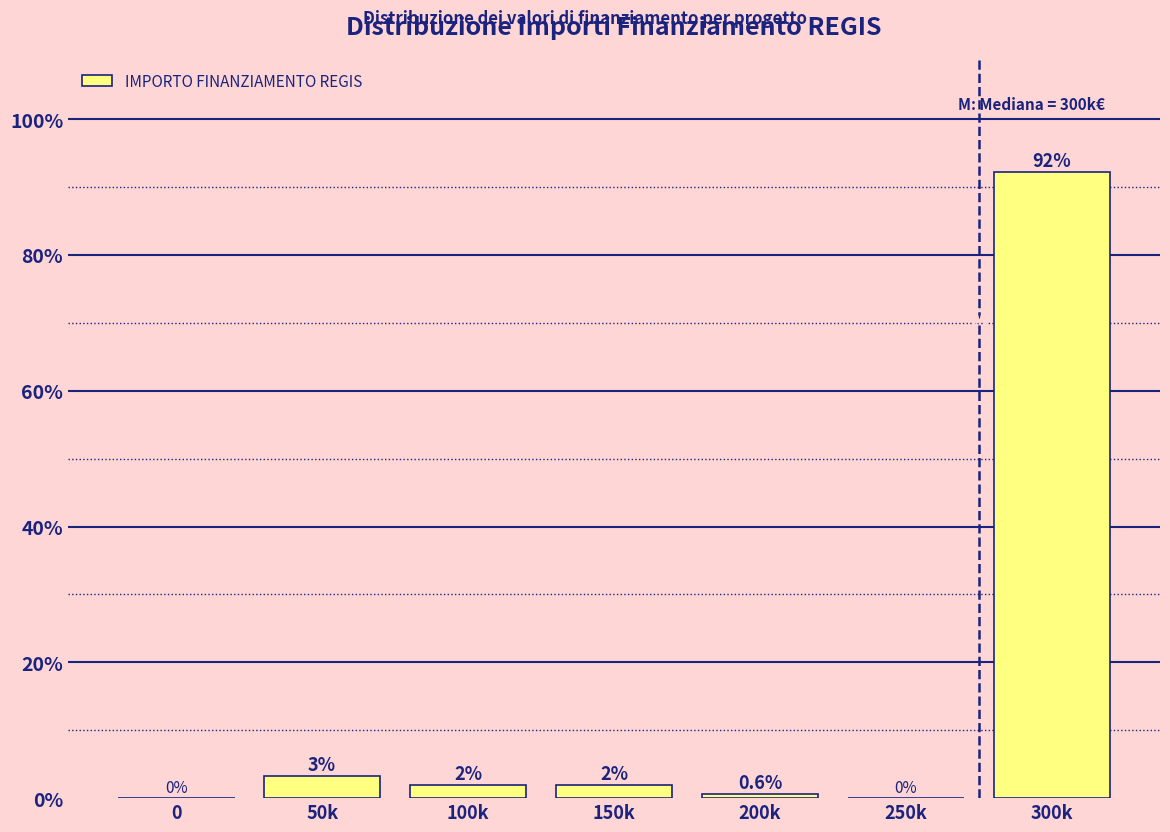

At which label is the value closest to 46?

50k